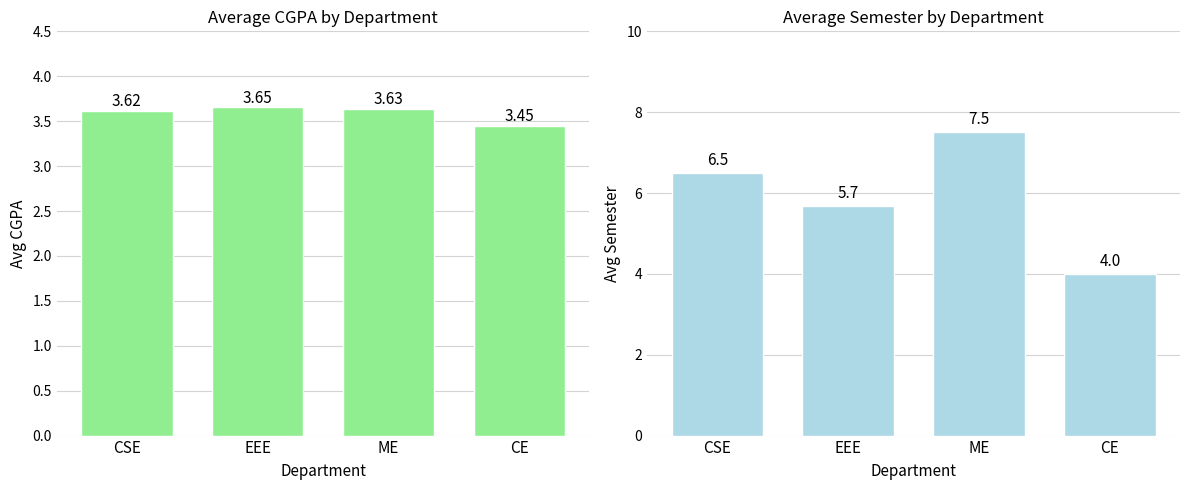

What is the total value across all series at ME?

11.1